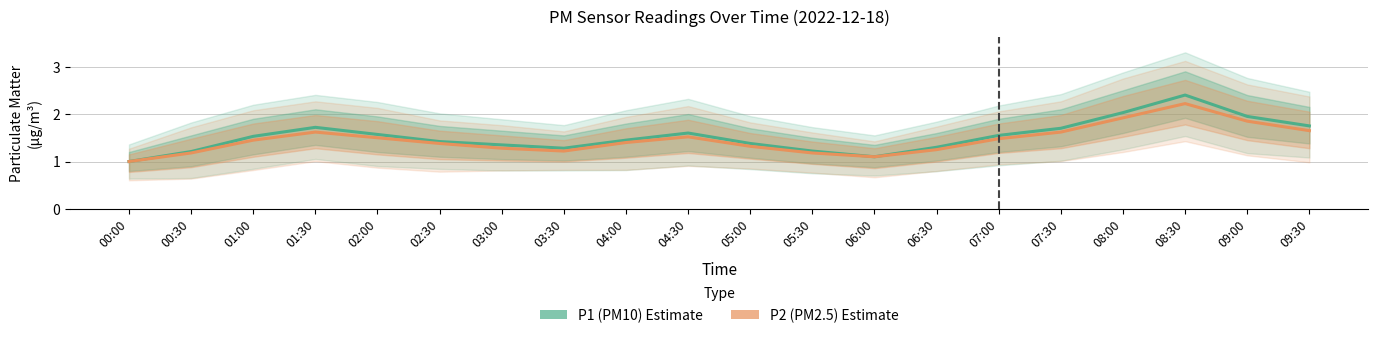

At which category does P1 (PM10) reach its first local peak?

01:30